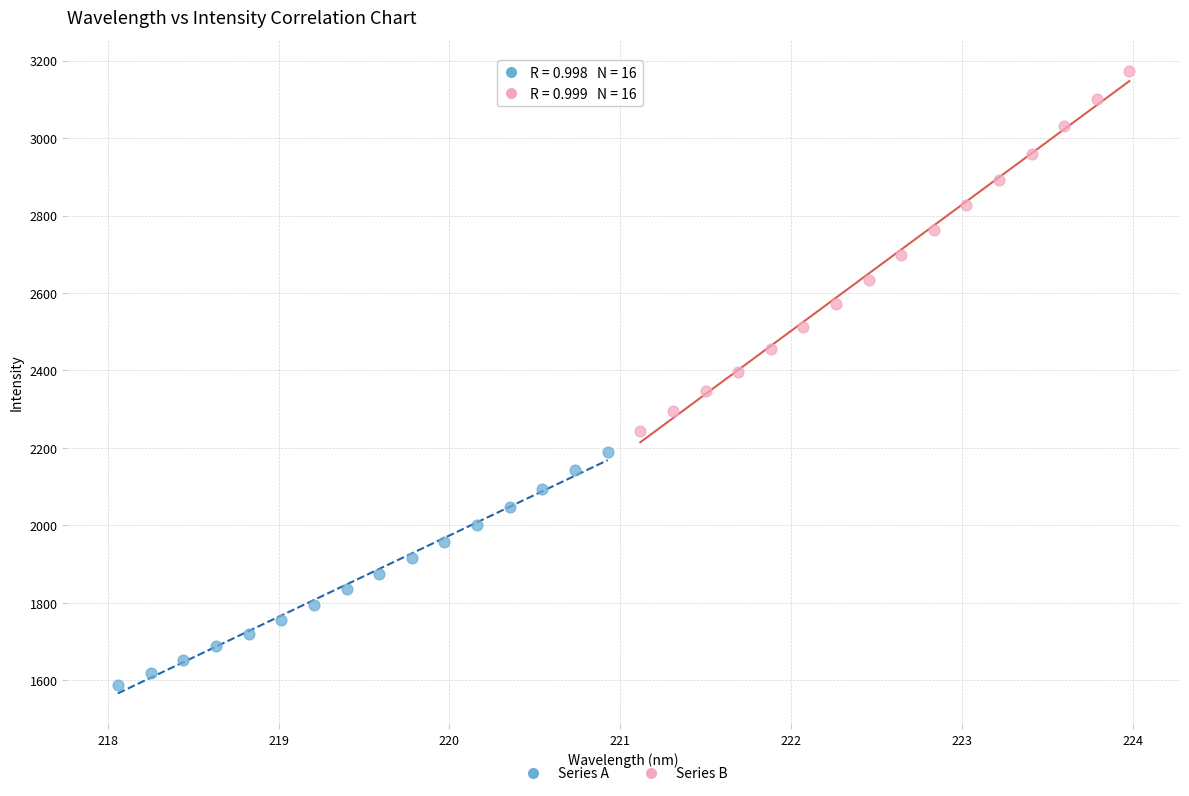

Which series contains the highest Y value?

Series B